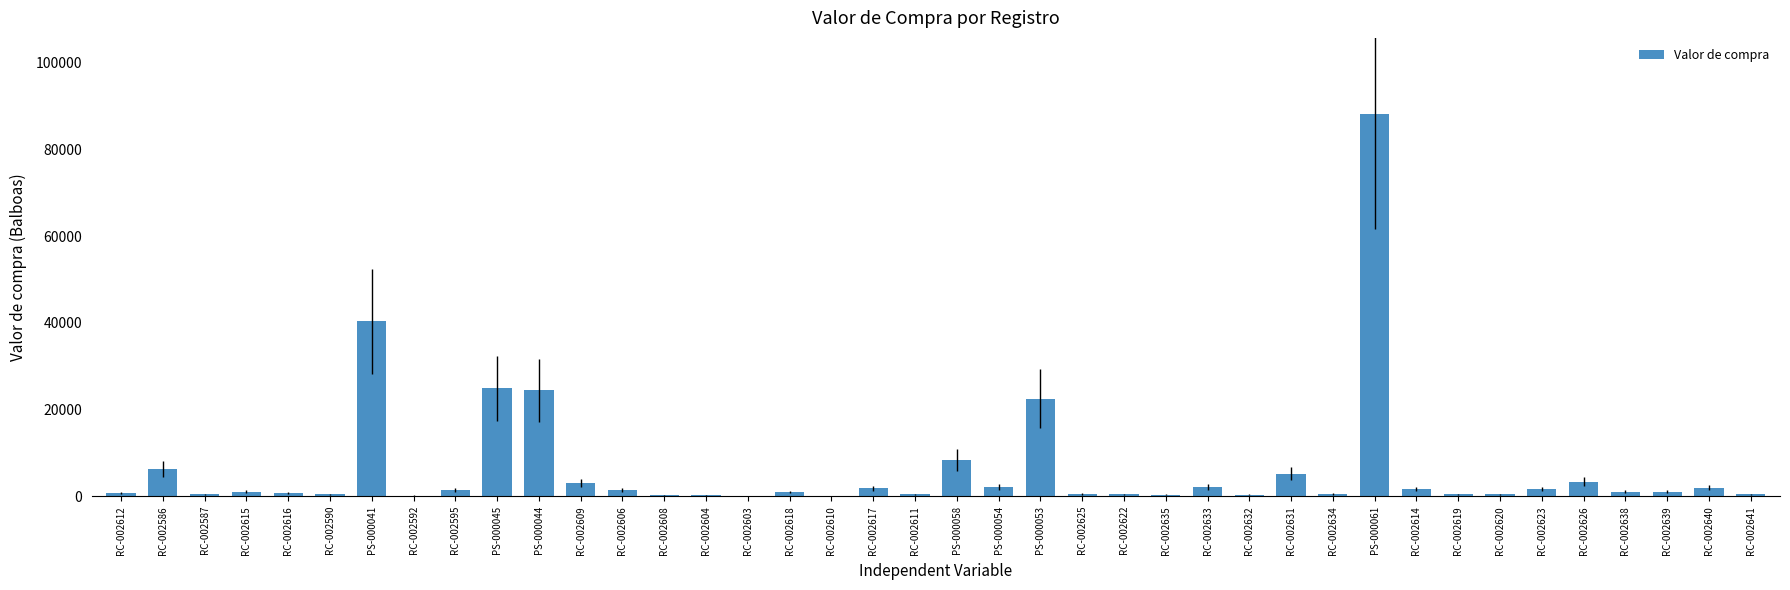

Which label corresponds to the largest value in the chart?

PS-000061